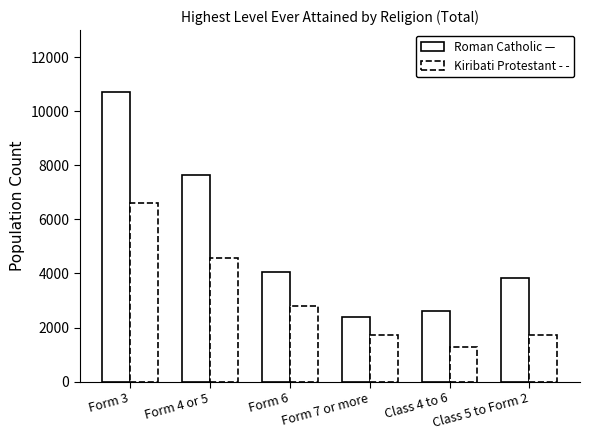

How many bars are there in total?

6